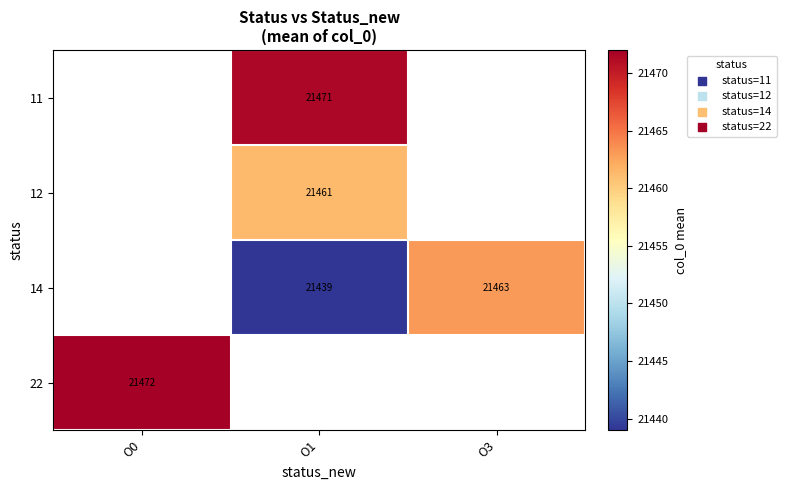

True or false: 14 has a value of 28612.5 at O1.

False